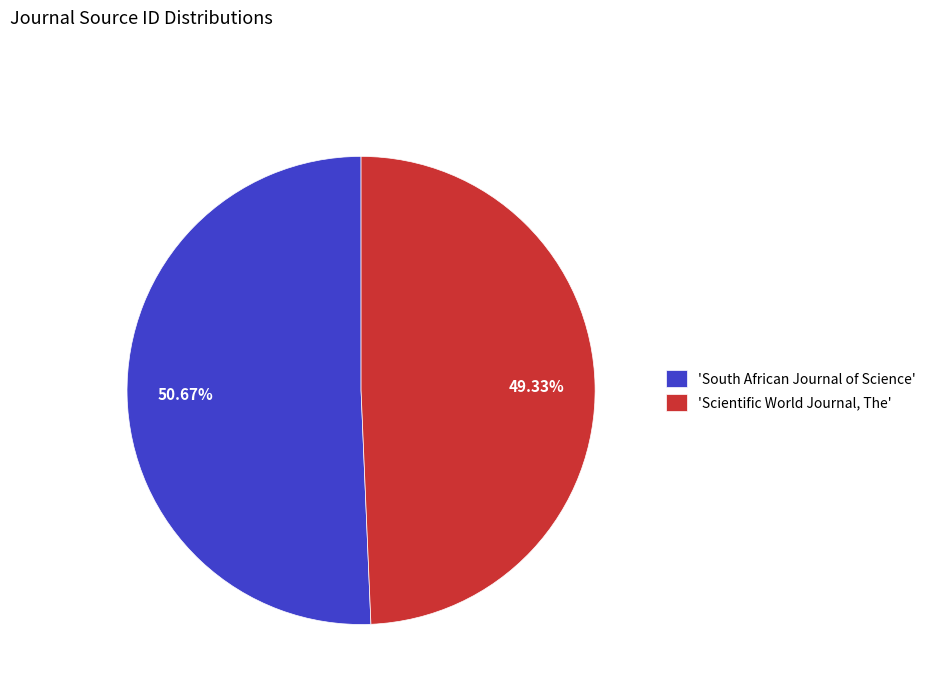

Count the number of slices in the pie.

2